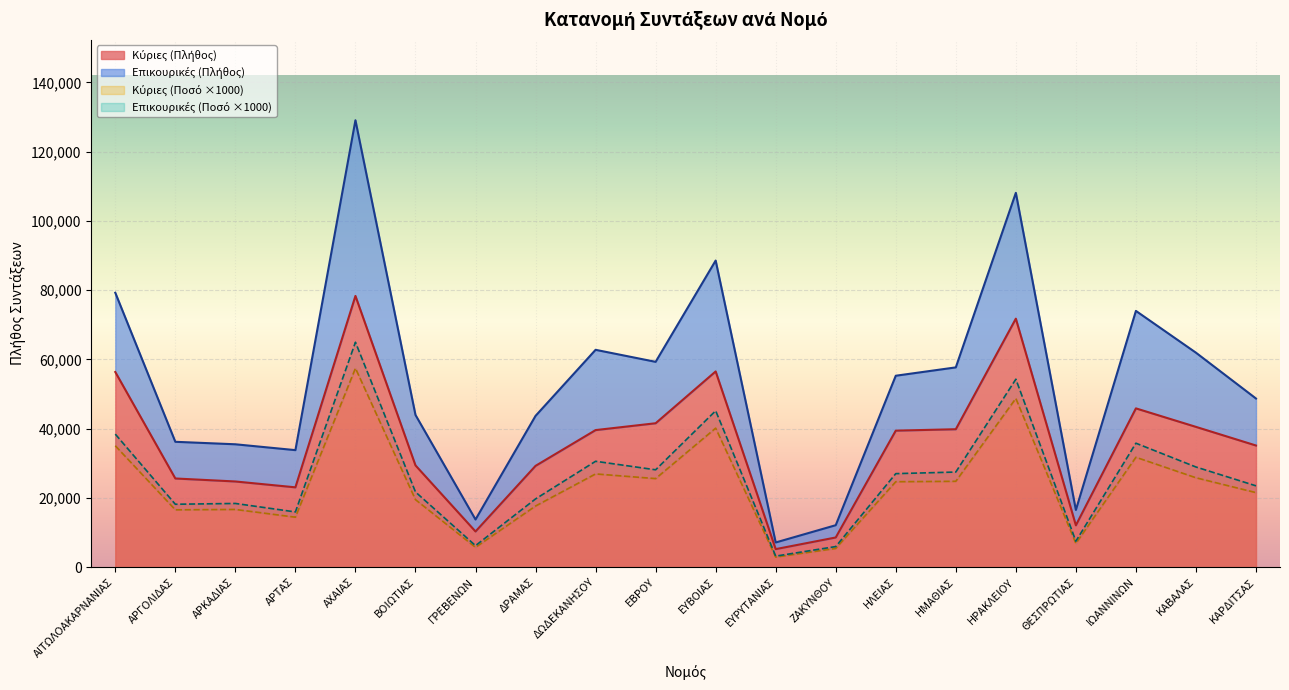

Reading right to left, transcribe all the data shown in this chart.

Κύριες (Πλήθος): 35133.0	40515.0	45858.0	12087.0	71770.0	39836.0	39430.0	8574.0	5211.0	56526.0	41562.0	39586.0	29257.0	10307.0	29395.0	78334.0	23055.0	24747.0	25612.0	56363.0
Επικουρικές (Πλήθος): 23490.0	28930.0	35800.0	7500.0	54280.0	27470.0	27010.0	5950.0	3190.0	45170.0	28120.0	30580.0	19710.0	6220.0	21720.0	64960.0	15950.0	18400.0	18170.0	38420.0
Κύριες (Ποσό €M): 21530.0	25820.0	31740.0	6850.0	48730.0	24800.0	24680.0	5410.0	2920.0	40150.0	25580.0	26930.0	17660.0	5720.0	19500.0	57450.0	14430.0	16670.0	16560.0	35060.0
Επικουρικές (Ποσό €M): 48705.0	61937.0	74008.0	16520.0	108106.0	57697.0	55285.0	12119.0	7132.0	88552.0	59298.0	62770.0	43697.0	13763.0	43962.0	129069.0	33798.0	35487.0	36206.0	79249.0